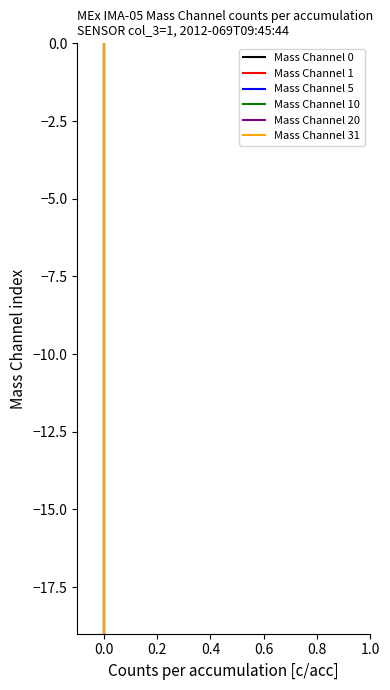

How many data points in Mass Channel 0 are less than -9?

10